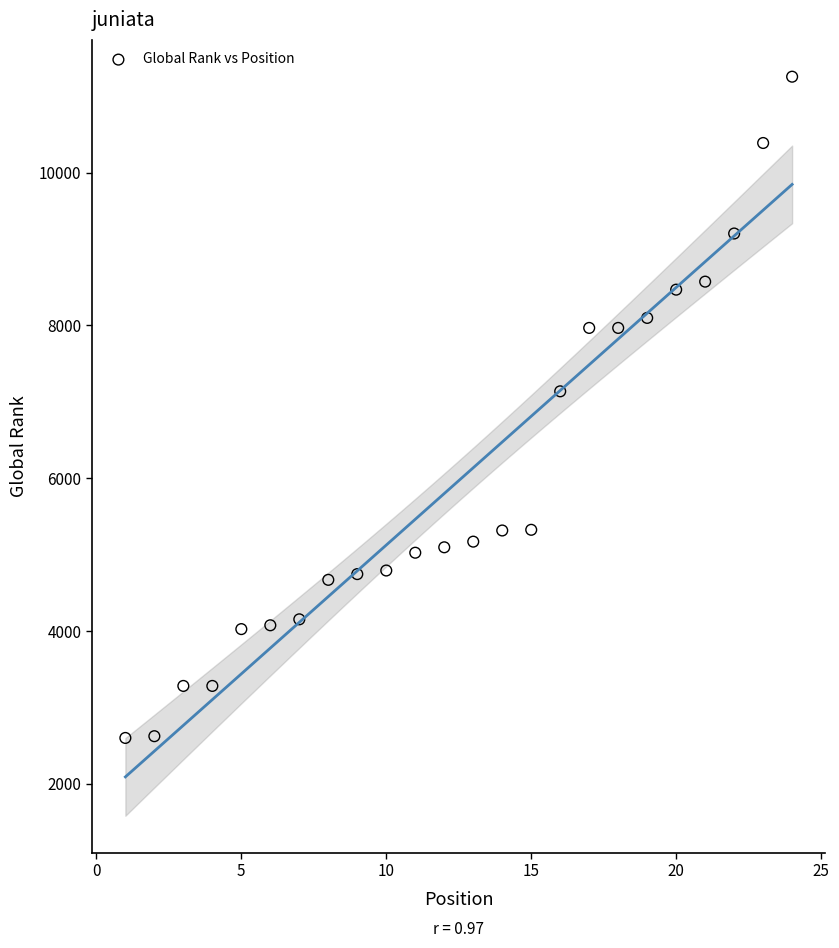

What Y value in the scatter plot is closest to 6927?

7137